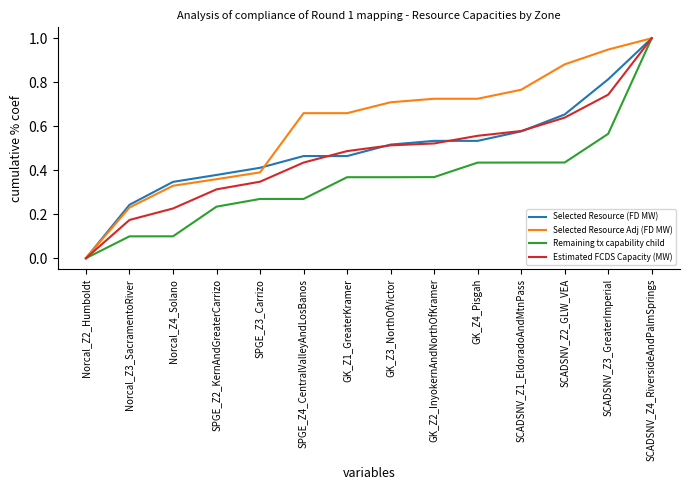

How many distinct data groups are displayed?

4